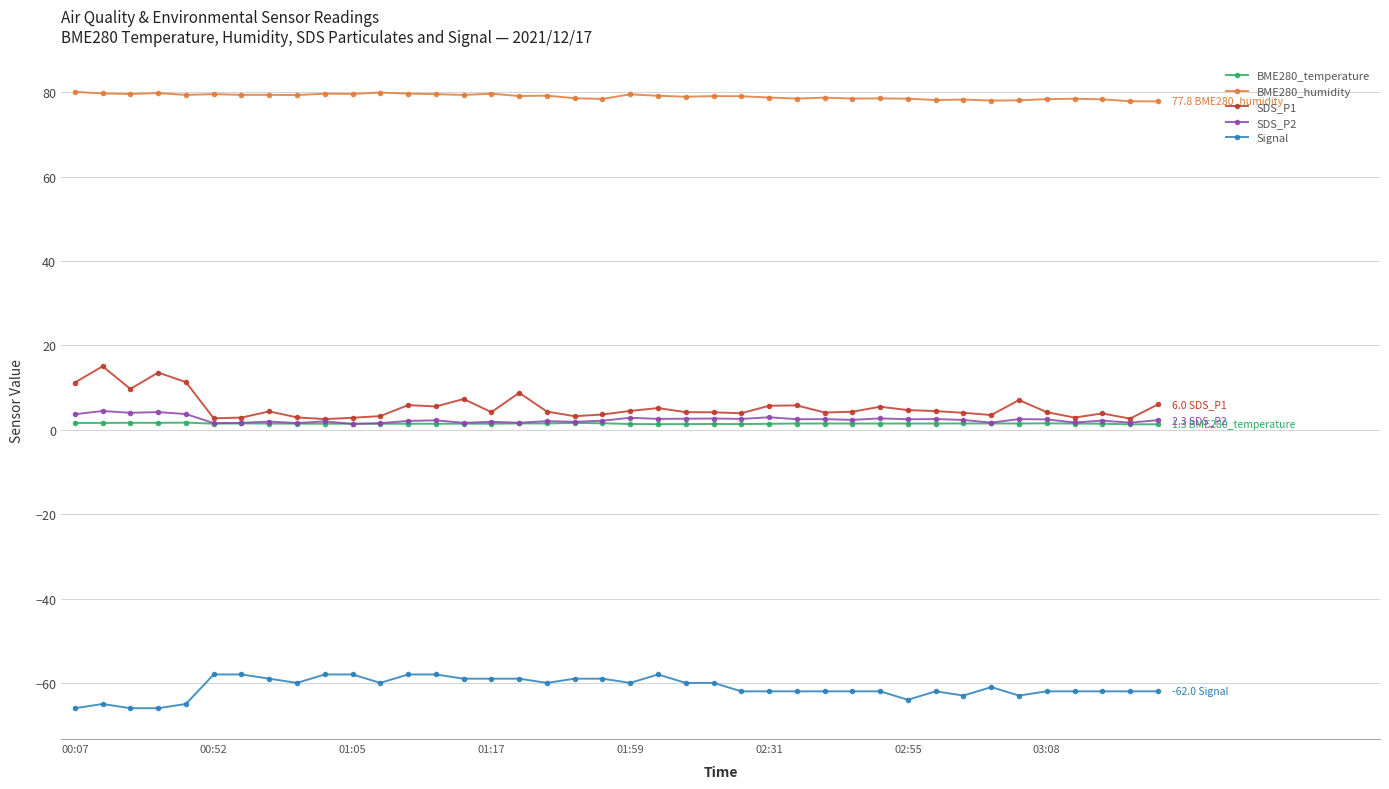

Which series has the largest total across all categories?

BME280_humidity